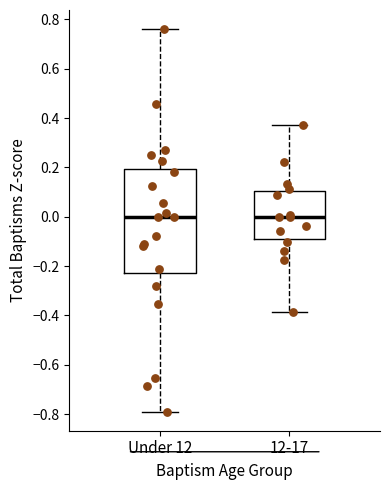

Which box is the tallest, from its lower edge to its upper edge?

Under 12